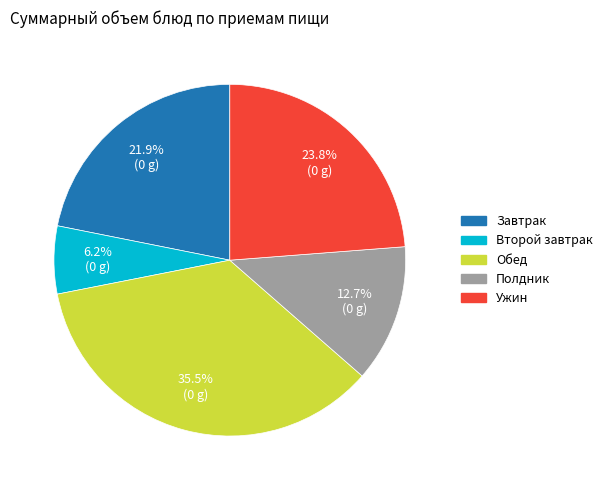

Between Завтрак and Второй завтрак, which is larger?

Завтрак